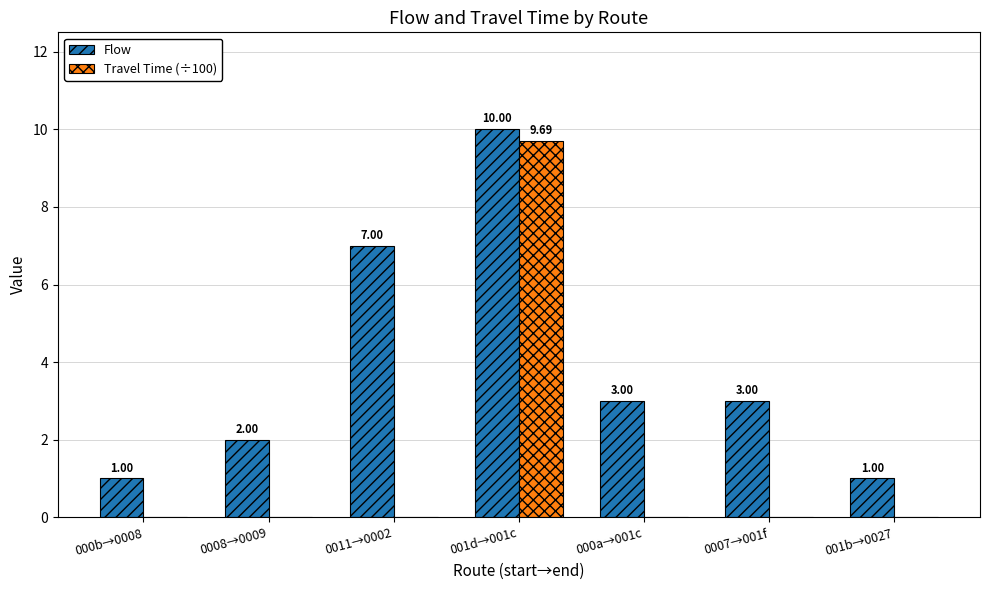

Reading right to left, transcribe all the data shown in this chart.

Flow: 1.0	3.0	3.0	10.0	7.0	2.0	1.0
Travel Time (÷100): 0.0	0.0	0.0	9.7	0.0	0.0	0.0